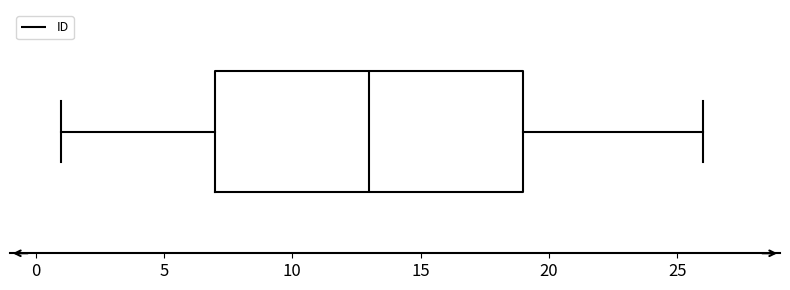

Where does the left whisker of the box end on the x-axis? The values are not printed on the chart, so give them approximately, as read against the axis.

1